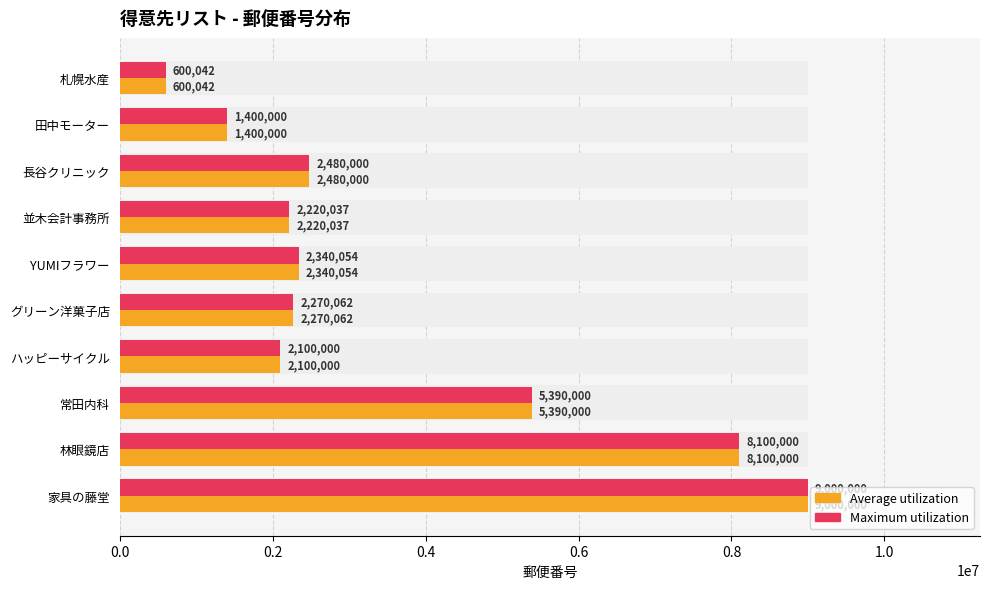

What is the lowest value of the Average utilization series?

600042